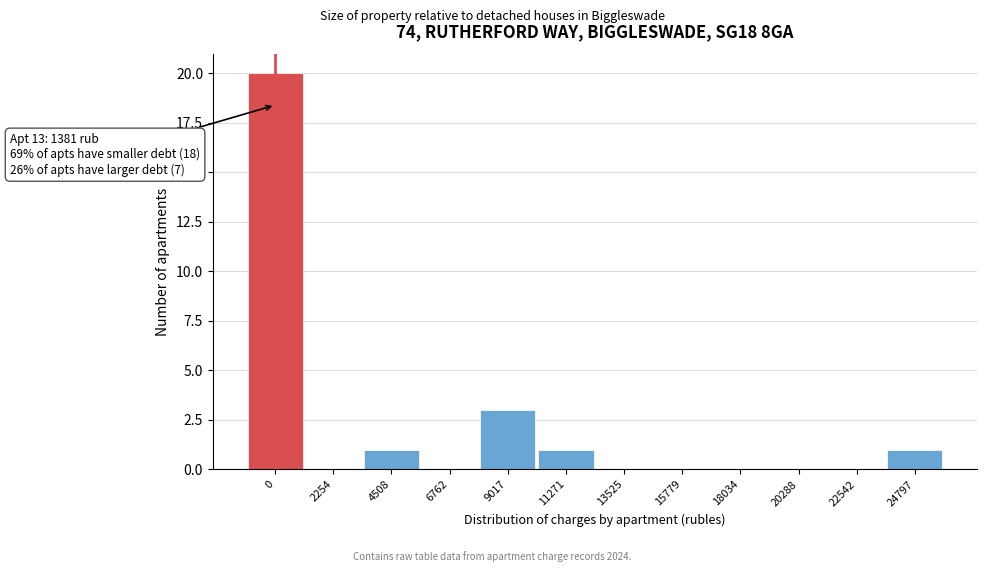

Reading left to right, extract all data points from this chart.

0=20	2254=0	4508=1	6762=0	9017=3	11271=1	13525=0	15779=0	18034=0	20288=0	22542=0	24797=1